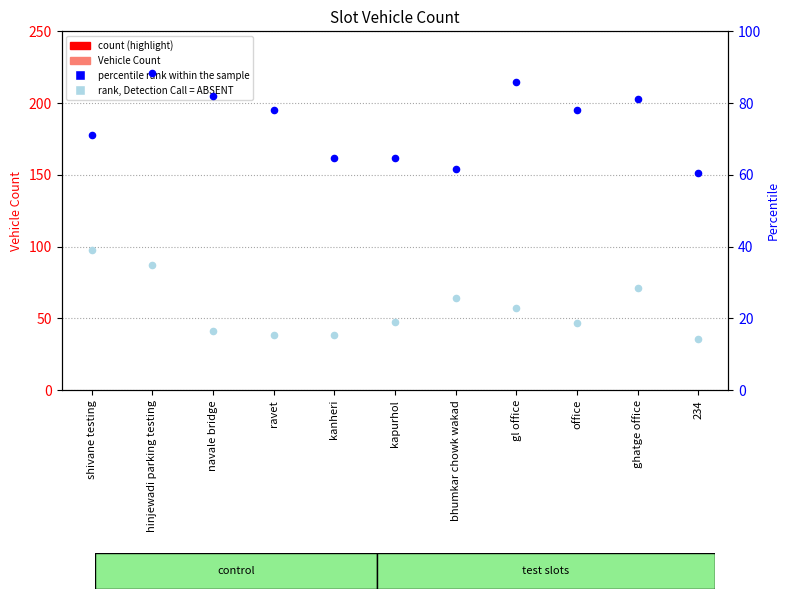

Which series has the largest total across all categories?

percentile rank within the sample